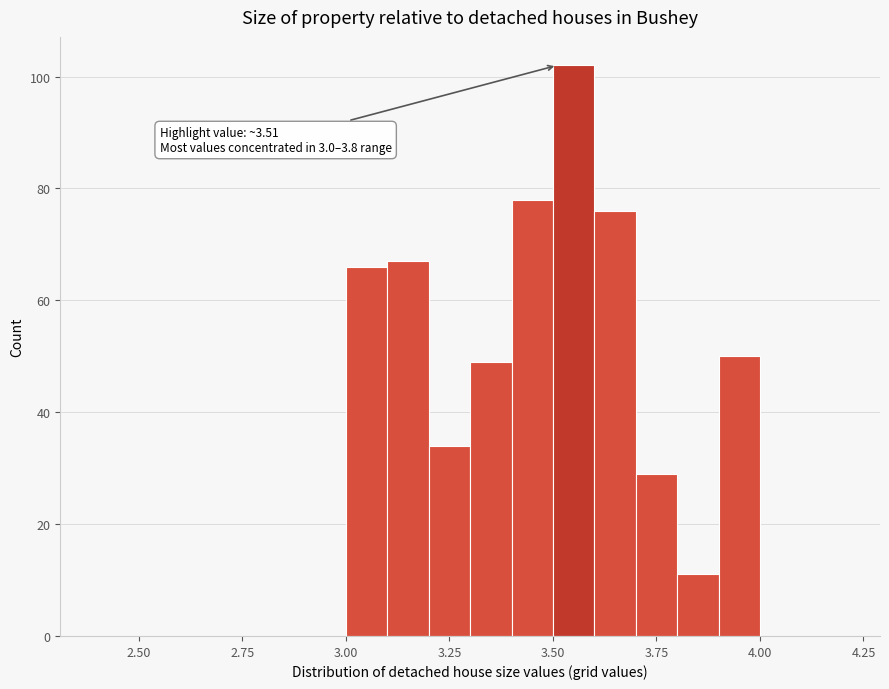

Read against the x-axis, roughly where is the centre of the tallest bar?

3.55